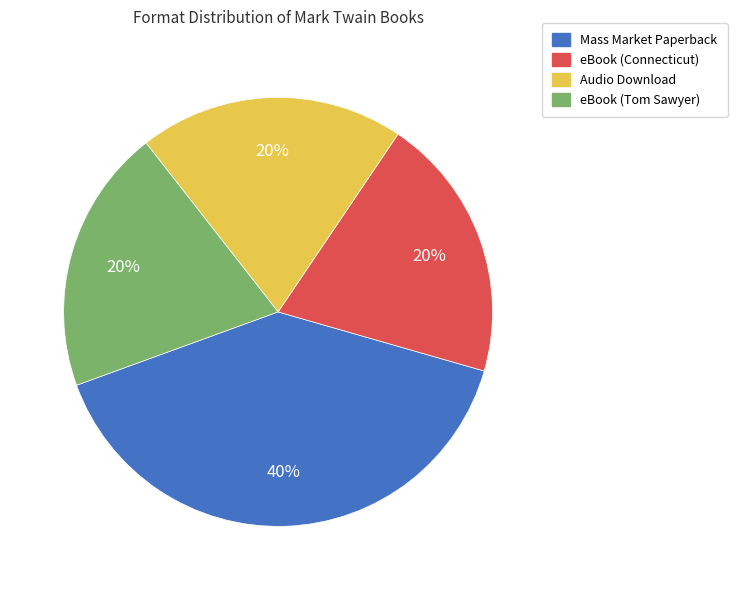

Between eBook (Tom Sawyer) and Mass Market Paperback, which is larger?

Mass Market Paperback